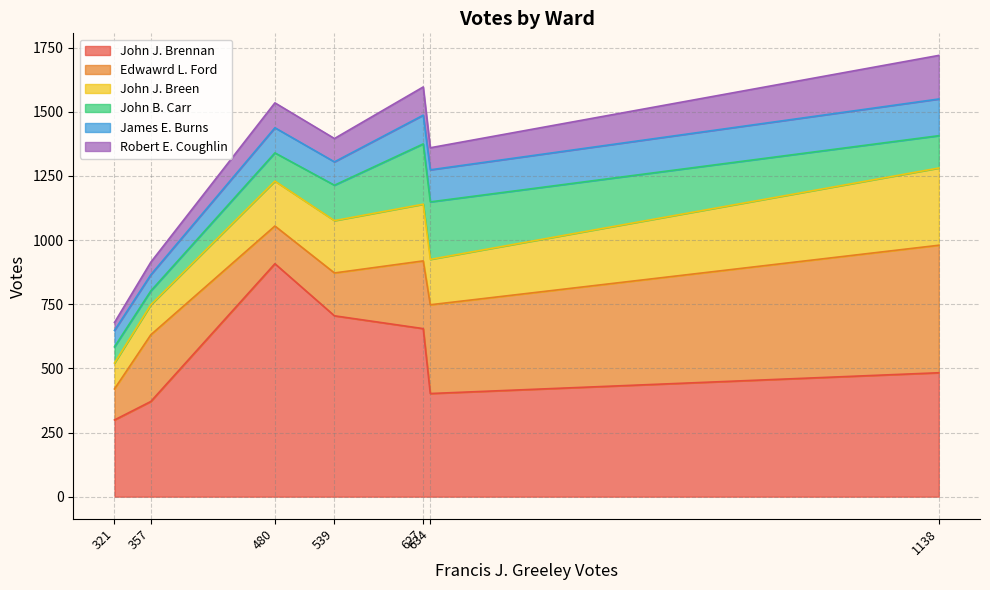

Which category has the highest value in the John J. Brennan series?

480